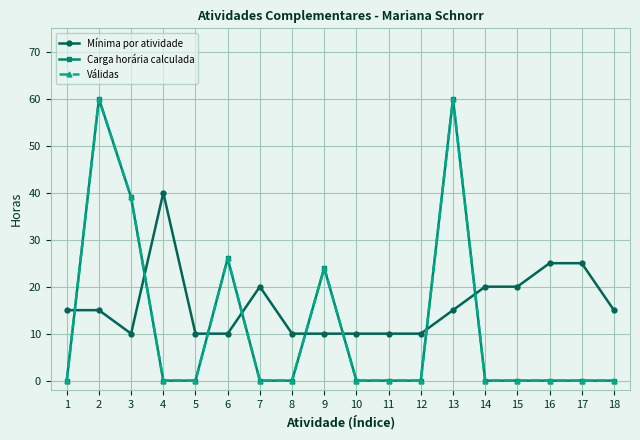

Is this an area chart (filled region under the line)?

No